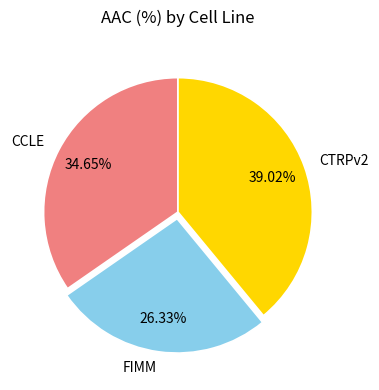

To the nearest percent, what percentage of the pie is CCLE?

35%